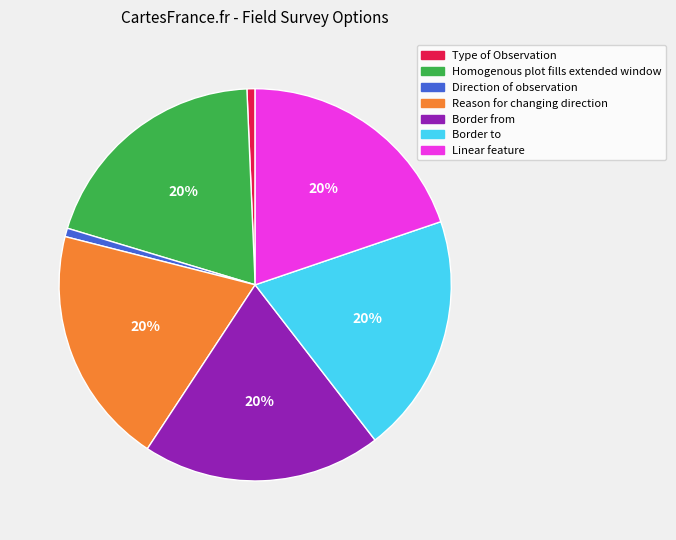

Is there a majority slice in this chart?

No